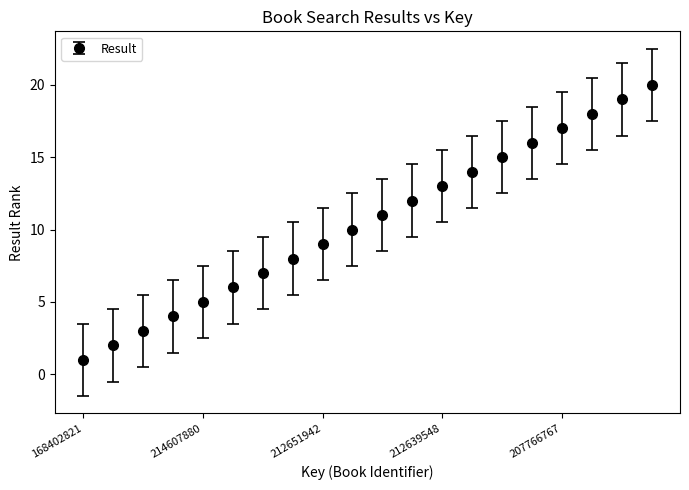

What is the difference between the second highest and second lowest values?

17